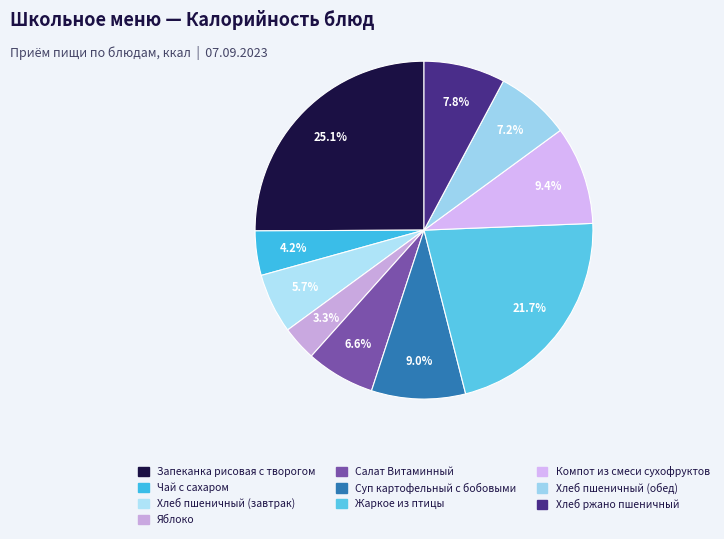

Which slice is the smallest?

Яблоко